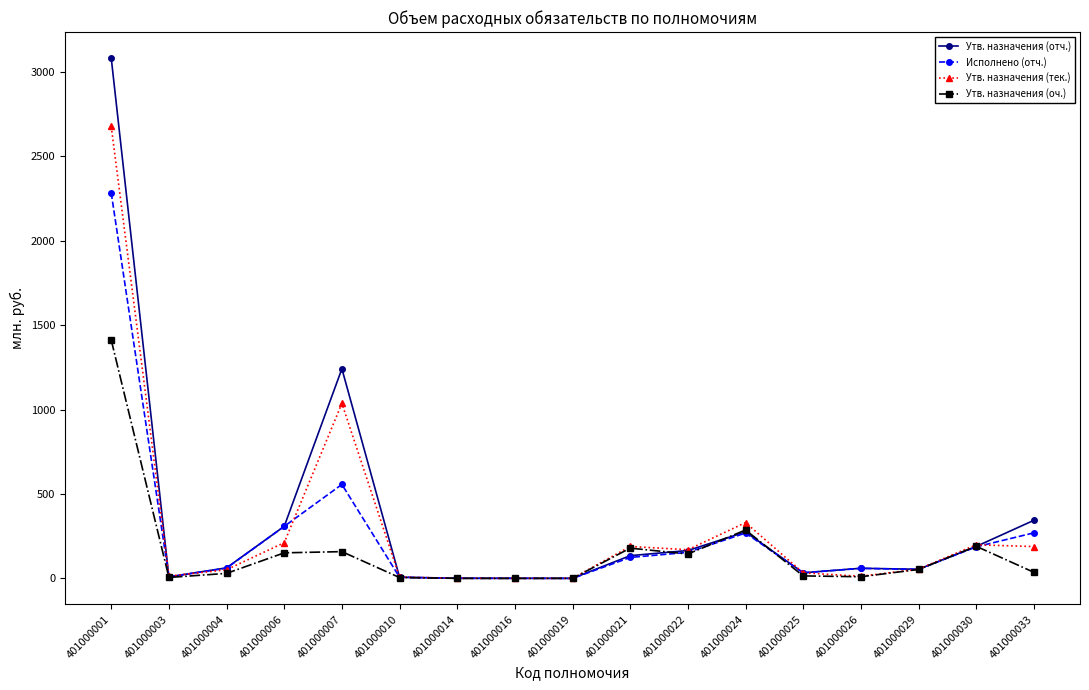

What is the difference between the Исполнено (отч.) values at 401000021 and 401000003?

115.0